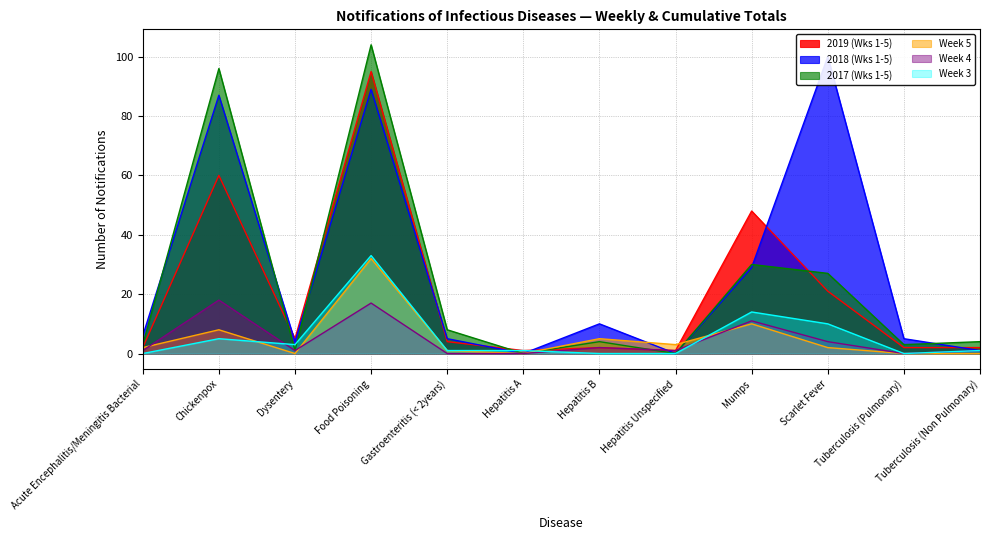

List the labels in order of 2017 (Wks 1-5) value, smallest first.

Hepatitis A, Hepatitis Unspecified, Dysentery, Acute Encephalitis/Meningitis Bacterial, Tuberculosis (Pulmonary), Hepatitis B, Tuberculosis (Non Pulmonary), Gastroenteritis (< 2years), Scarlet Fever, Mumps, Chickenpox, Food Poisoning